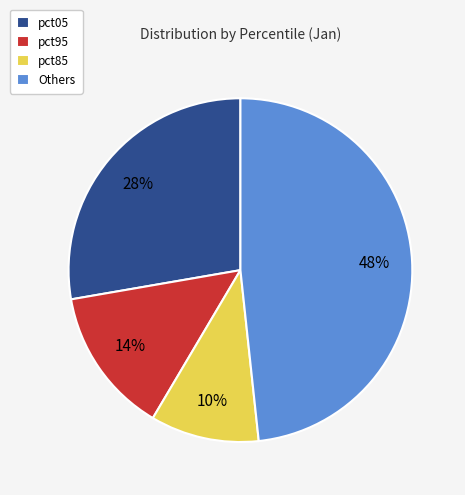

Count the number of slices in the pie.

4